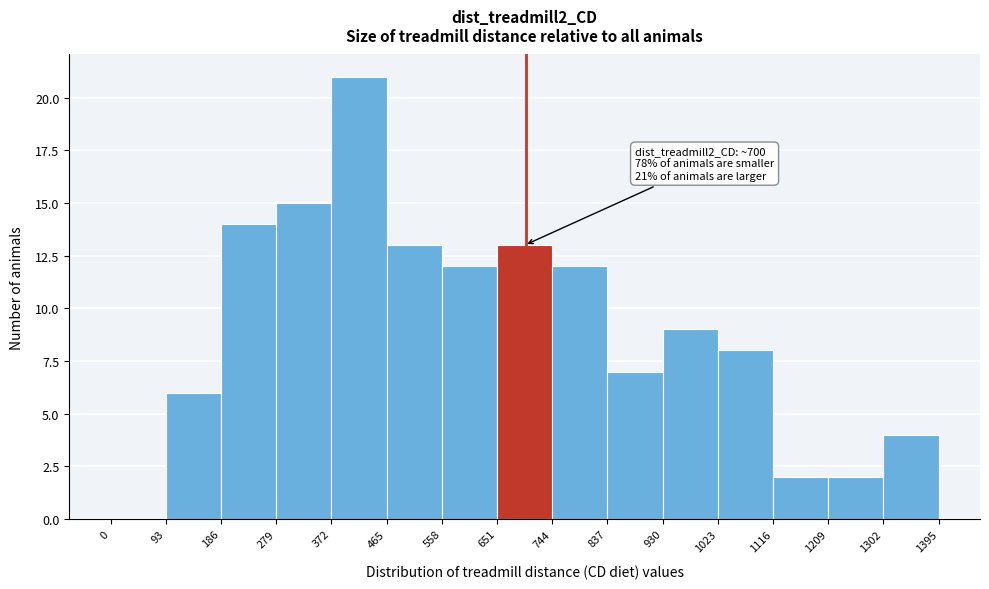

Which range on the x-axis has the tallest bar?

372 to 465